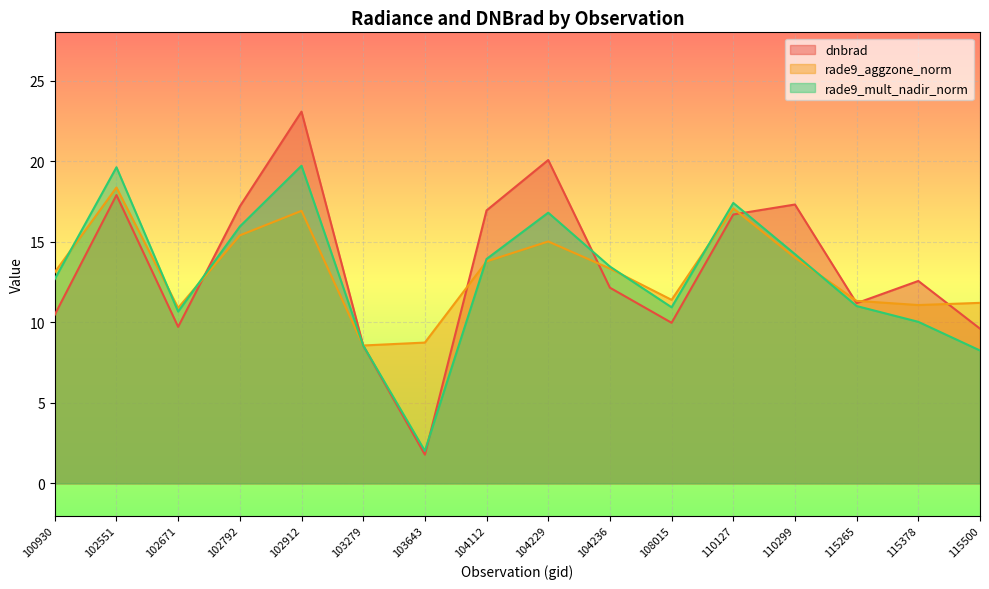

Reading right to left, what are all the values shown in this chart?

dnbrad: 9.6	12.6	11.2	17.3	16.7	10.0	12.1	20.1	16.9	1.8	8.6	23.1	17.2	9.7	17.9	10.5
rade9_aggzone_norm: 11.2	11.1	11.3	14.0	17.1	11.4	13.3	15.0	13.8	8.7	8.6	16.9	15.4	10.9	18.4	13.1
rade9_mult_nadir_norm: 8.2	10.0	11.0	14.2	17.4	10.9	13.5	16.8	13.9	2.0	8.6	19.7	15.9	10.7	19.6	12.7